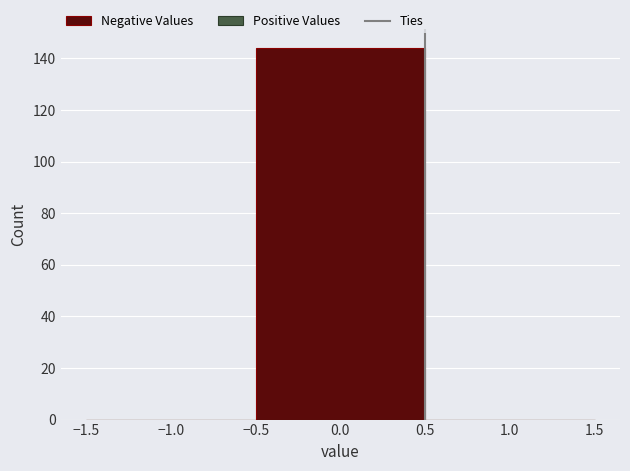

Reading left to right, list every bar in this chart as the range it spans on the x-axis followed by its height. The values are not printed on the chart, so give them approximately, as read against the axis.

-1.5 to -0.5: 0
-0.5 to 0.5: 144
0.5 to 1.5: 0